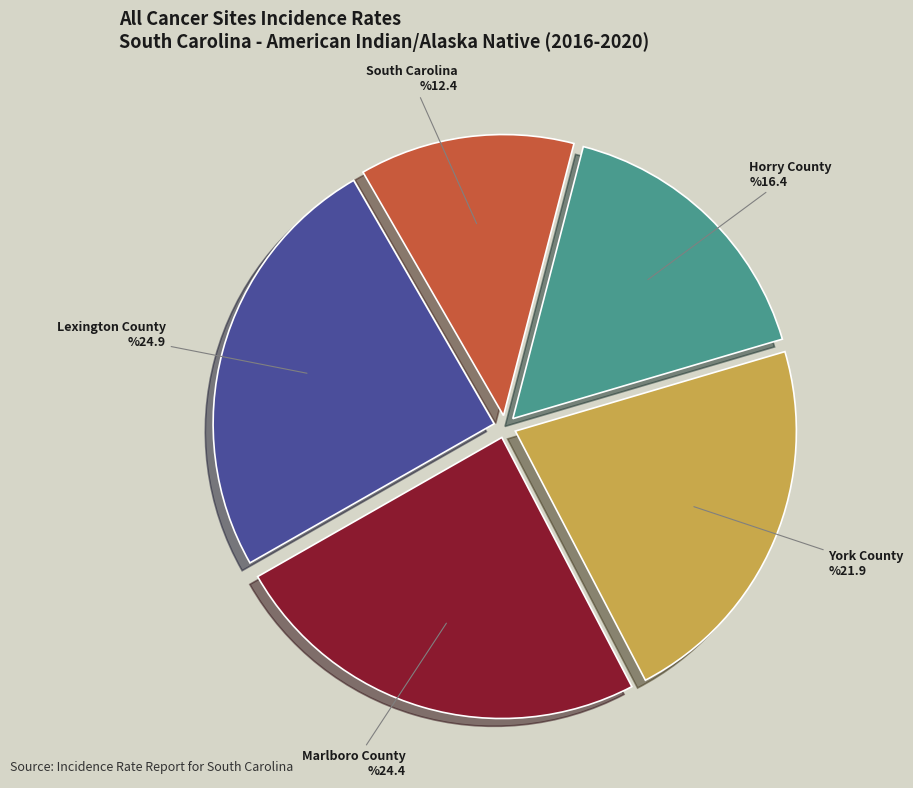

Does any single category account for the majority?

No